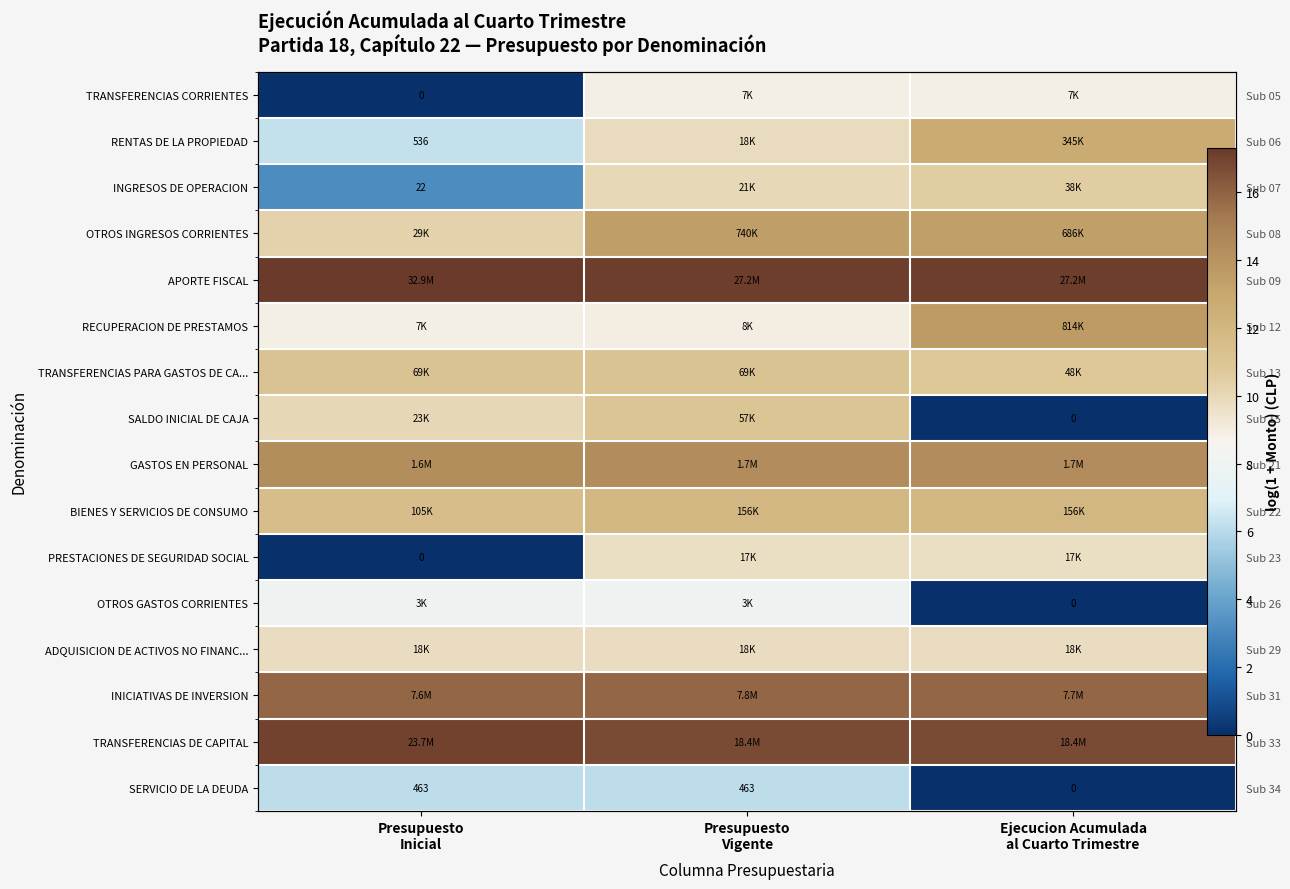

What is the greatest value displayed?

17.3